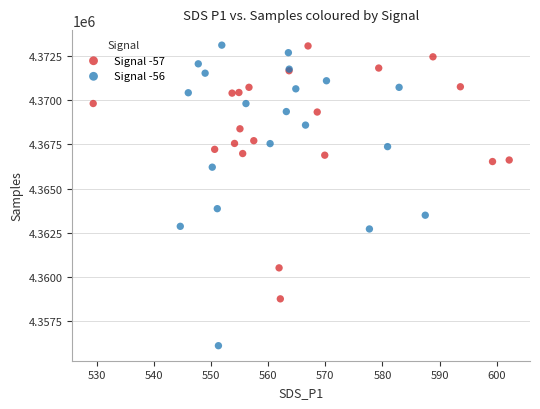

What are all the series names shown in the legend?

Signal -57, Signal -56